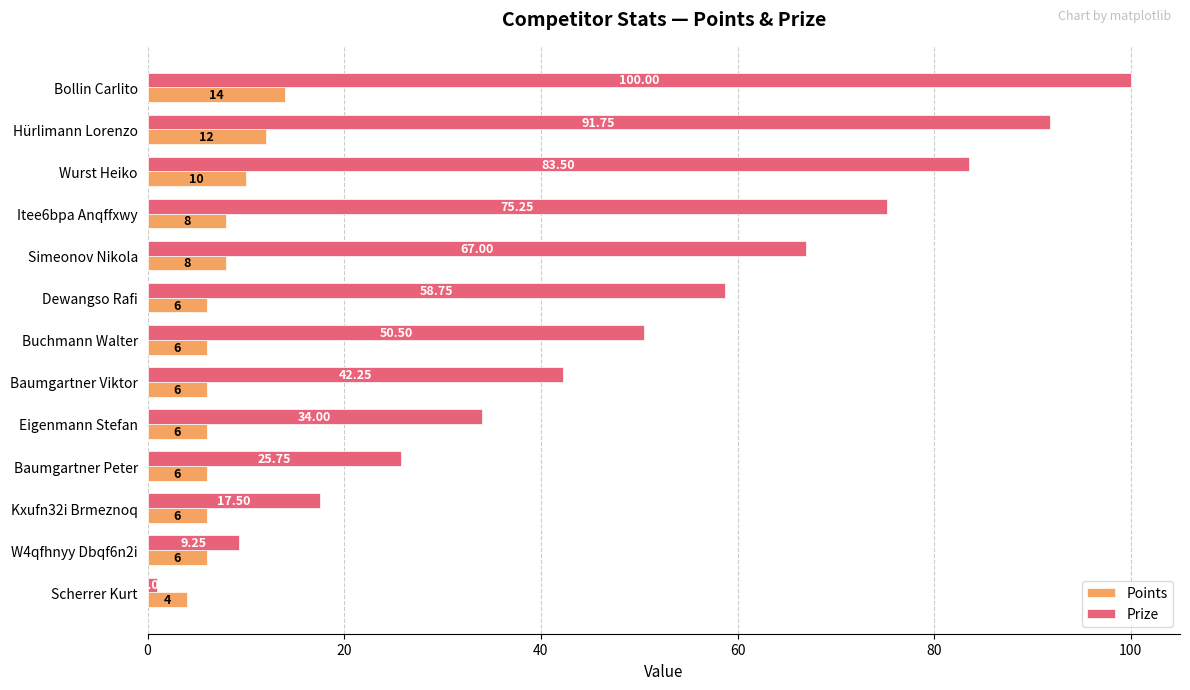

List the series in order of their overall mean, lowest first.

Points, Prize